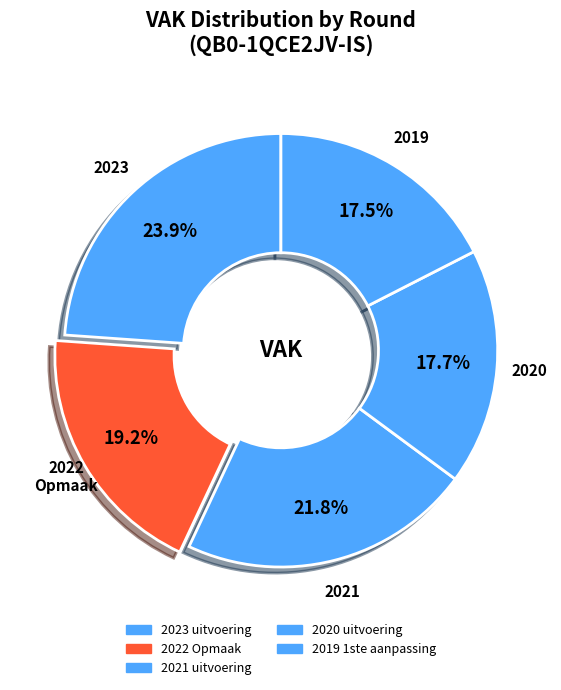

Does 2021 uitvoering account for over 50% of the chart?

No